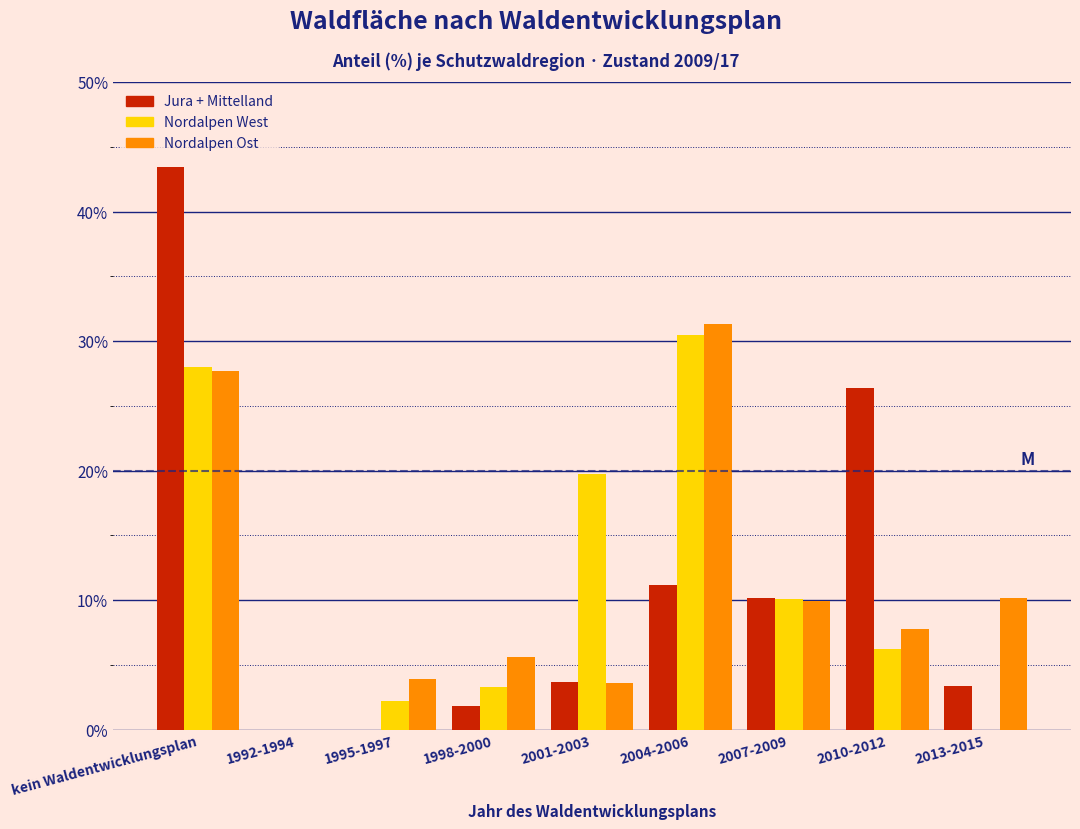

Reading right to left, what are all the values shown in this chart?

Jura + Mittelland: 2013-2015=3.4	2010-2012=26.4	2007-2009=10.2	2004-2006=11.2	2001-2003=3.7	1998-2000=1.8	1995-1997=0.0	1992-1994=0.0	kein Waldentwicklungsplan=43.4
Nordalpen West: 2013-2015=0.0	2010-2012=6.2	2007-2009=10.1	2004-2006=30.5	2001-2003=19.7	1998-2000=3.3	1995-1997=2.2	1992-1994=0.0	kein Waldentwicklungsplan=28.0
Nordalpen Ost: 2013-2015=10.2	2010-2012=7.8	2007-2009=9.9	2004-2006=31.3	2001-2003=3.6	1998-2000=5.6	1995-1997=3.9	1992-1994=0.0	kein Waldentwicklungsplan=27.7